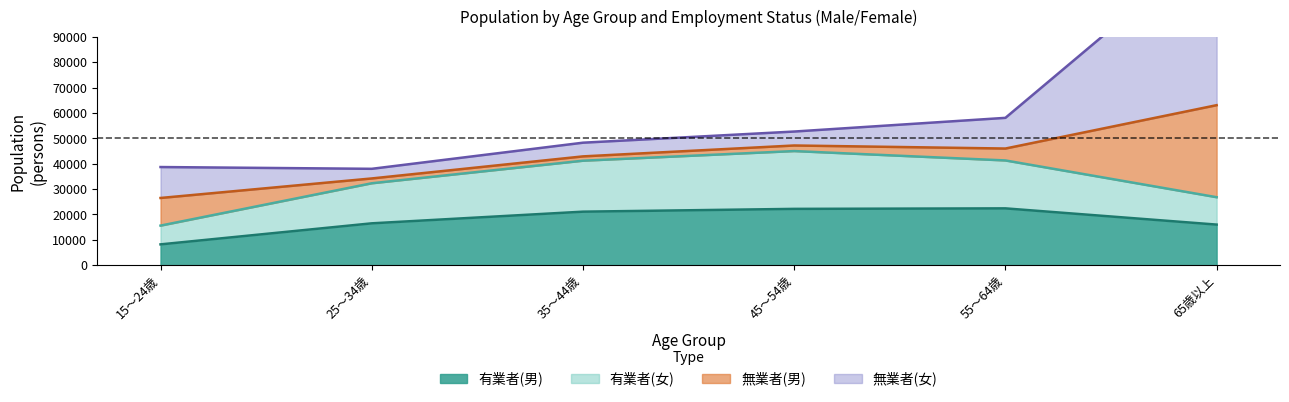

Is the value of 有業者(女) at 15～24歳 greater than the value of 有業者(男) at 35～44歳?

No